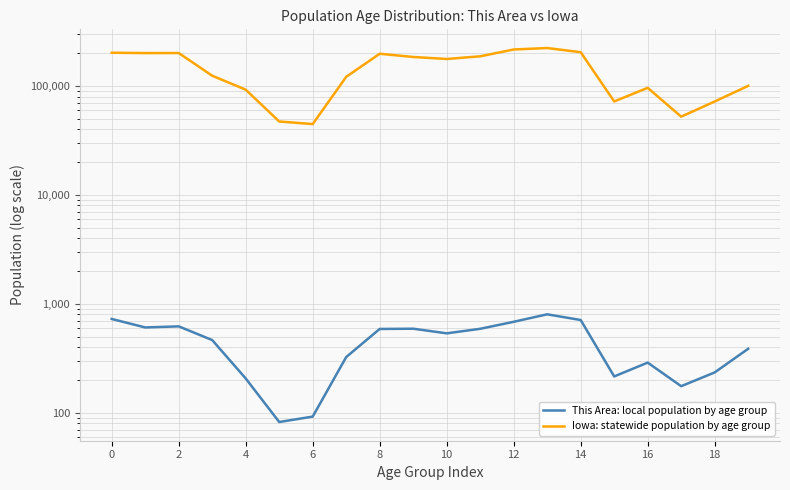

Which series changed the most between 18 and 11?

Iowa: statewide population by age group